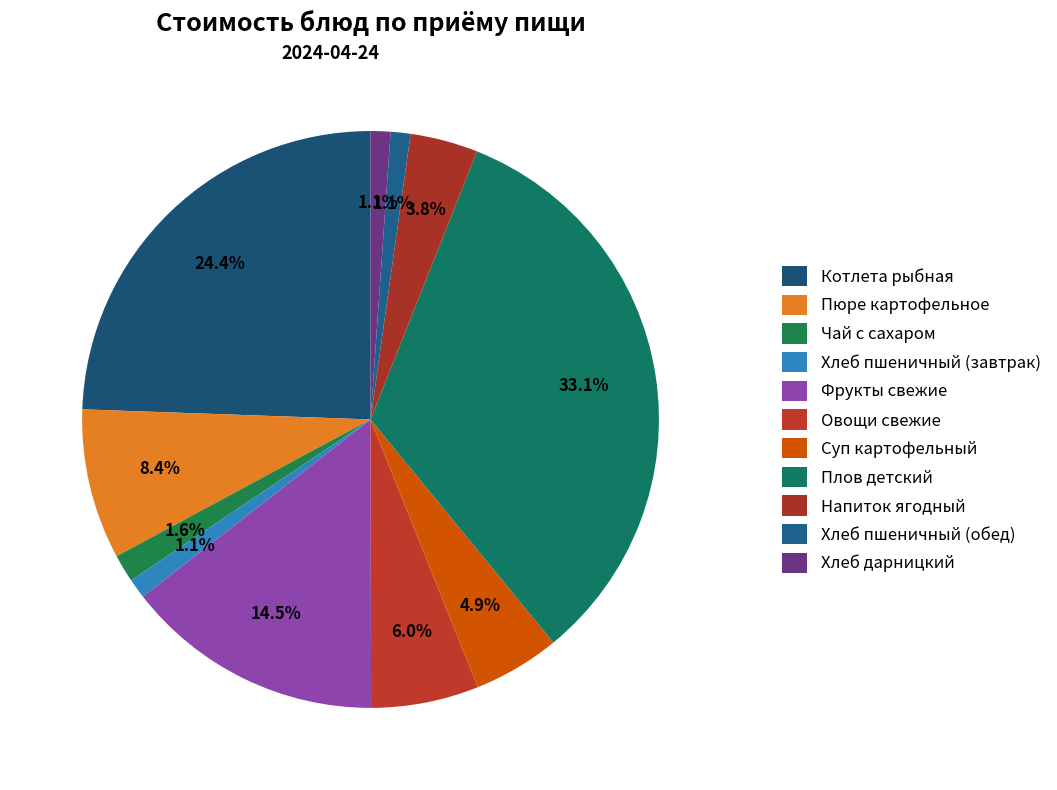

To the nearest percent, what is the difference between the largest and smallest slice percentages?

32%